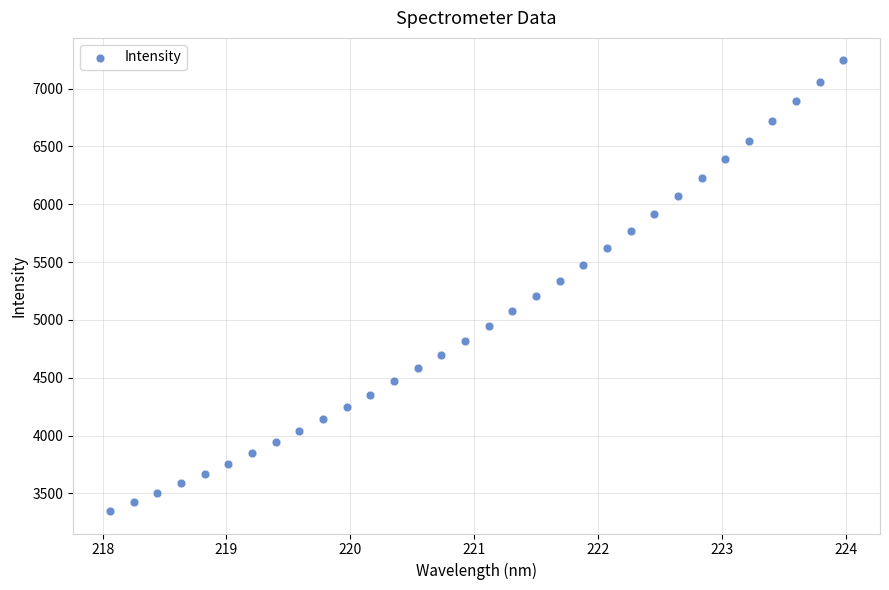

What is the range of X values (max minus min)?

5.9